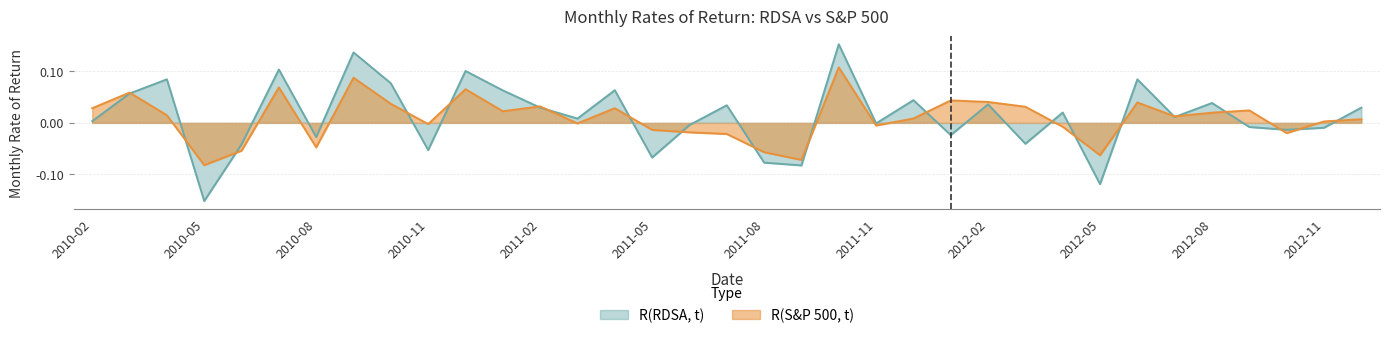

Rank the categories by R(RDSA, t) value from lowest to highest.

2010-05, 2012-05, 2011-09, 2011-08, 2011-05, 2010-11, 2010-06, 2012-03, 2010-08, 2012-01, 2012-10, 2012-11, 2012-09, 2011-06, 2011-11, 2010-02, 2011-03, 2012-07, 2012-04, 2011-02, 2012-12, 2011-07, 2012-02, 2012-08, 2011-12, 2010-03, 2011-01, 2011-04, 2010-10, 2012-06, 2010-04, 2010-12, 2010-07, 2010-09, 2011-10